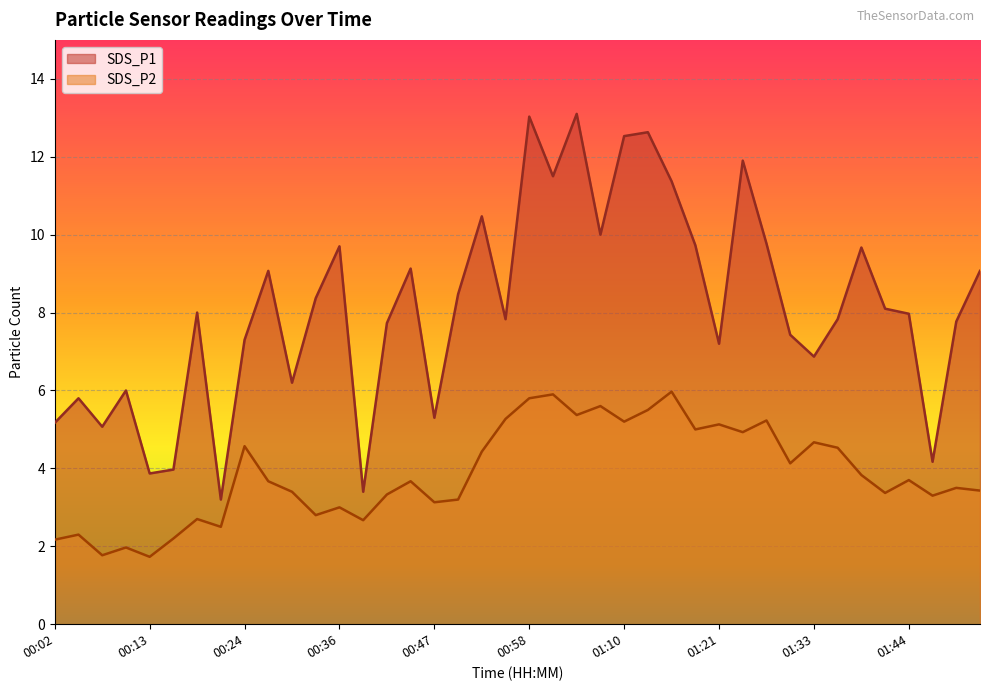

Which series has the largest range (max minus min)?

SDS_P1